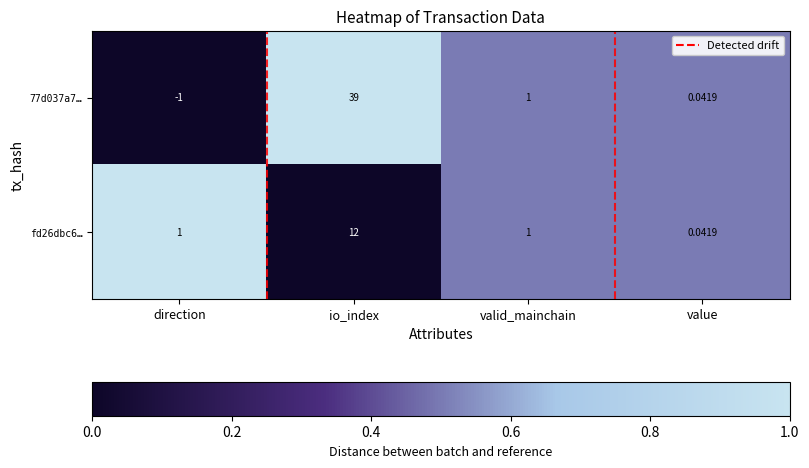

At which category does the chart reach its peak across all series?

io_index